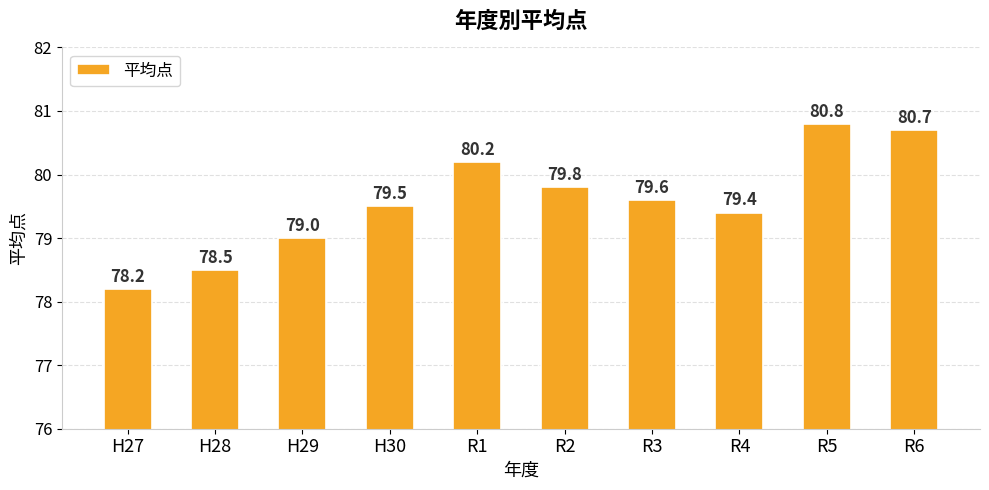

List the labels in order of value, smallest first.

H27, H28, H29, R4, H30, R3, R2, R1, R6, R5